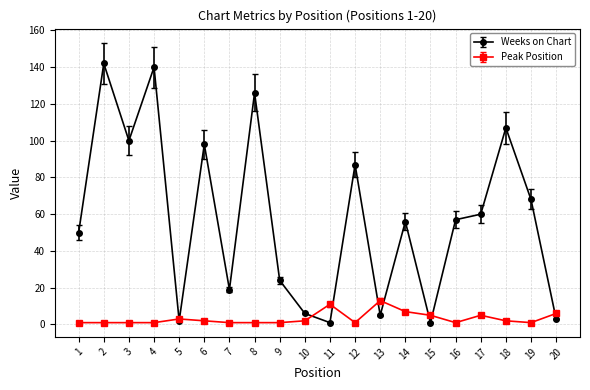

Which series has the widest spread of values?

Weeks on Chart